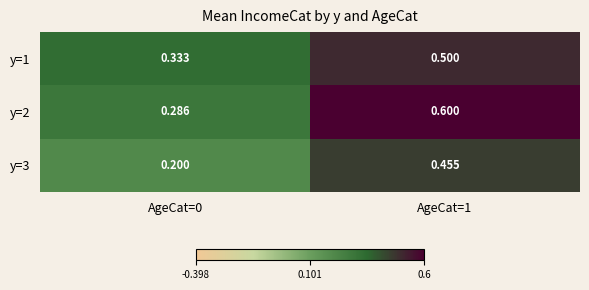

What is the difference between the highest and lowest values at AgeCat=1?

0.1